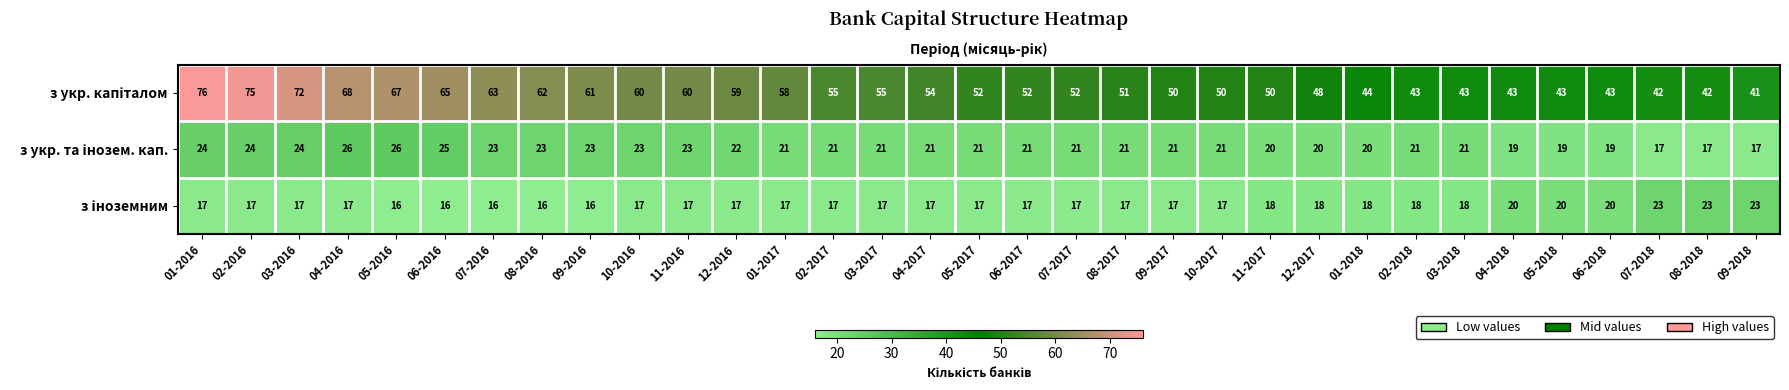

What is the difference between the highest and lowest values at 05-2018?

24